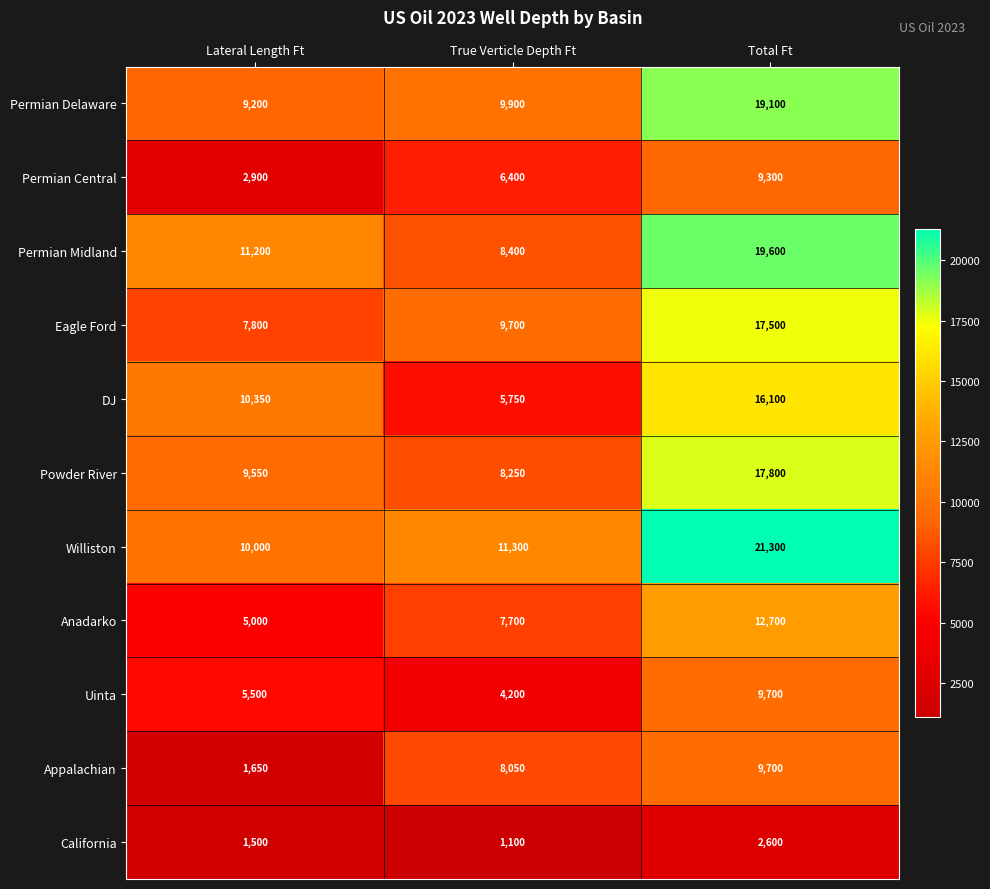

Where is Uinta nearest to the value 6950?

Lateral Length Ft